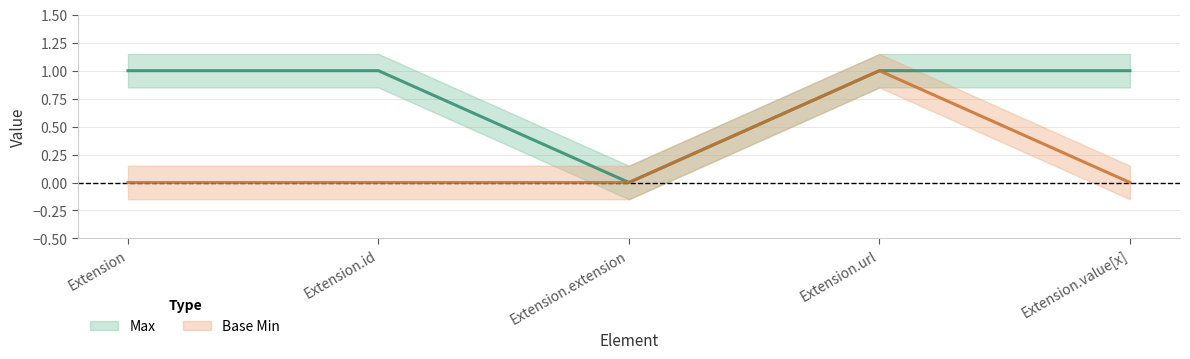

How many values in Max are above zero?

4